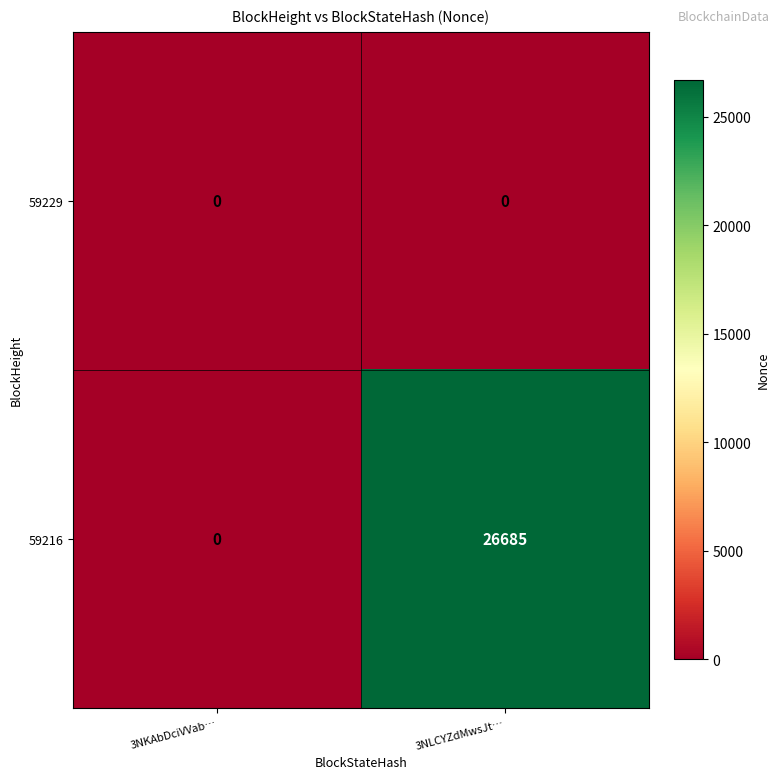

What is the difference between the 59216 values at 3NKAbDciVVab… and 3NLCYZdMwsJt…?

26685